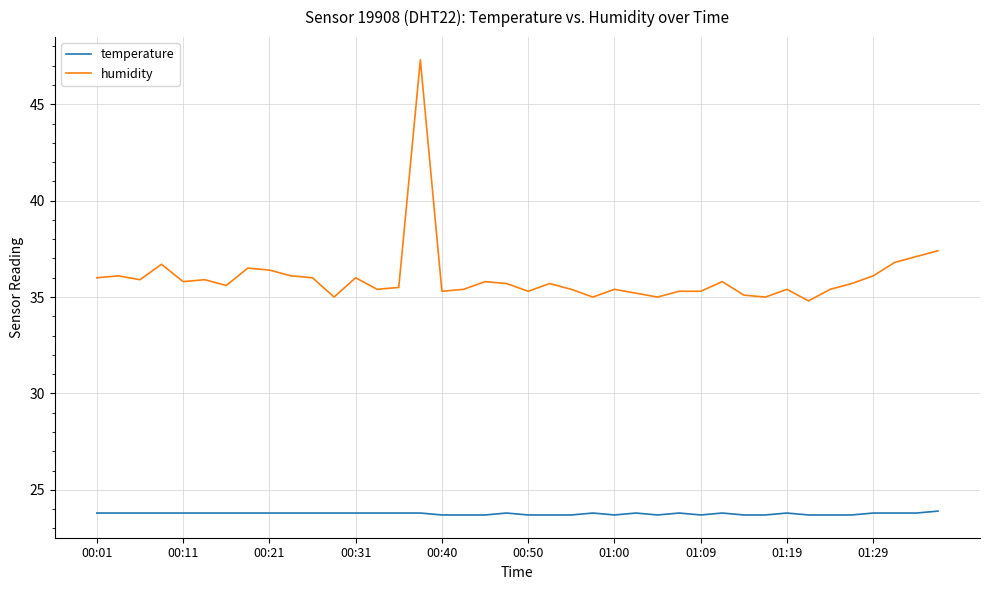

List the series in order of their peak value, lowest first.

temperature, humidity